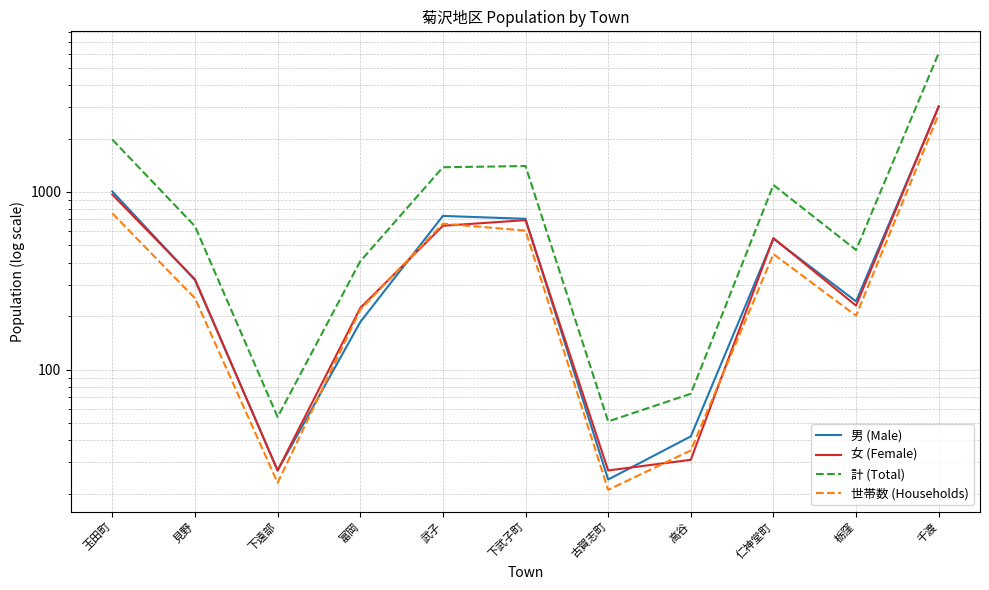

At which label is 世帯数 (Households) closest to 1381?

玉田町